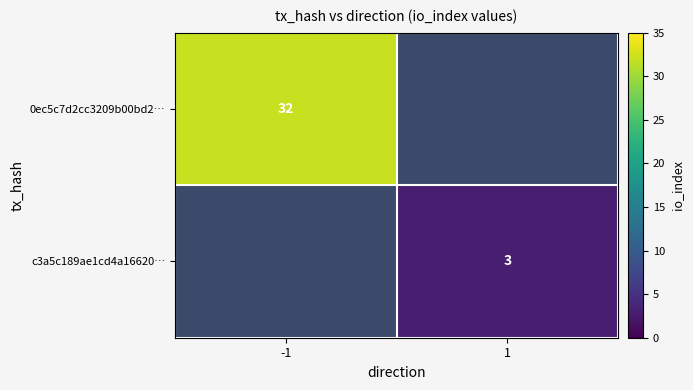

Is it true that 0ec5c7d2cc3209b00bd2… equals 32 at -1?

True